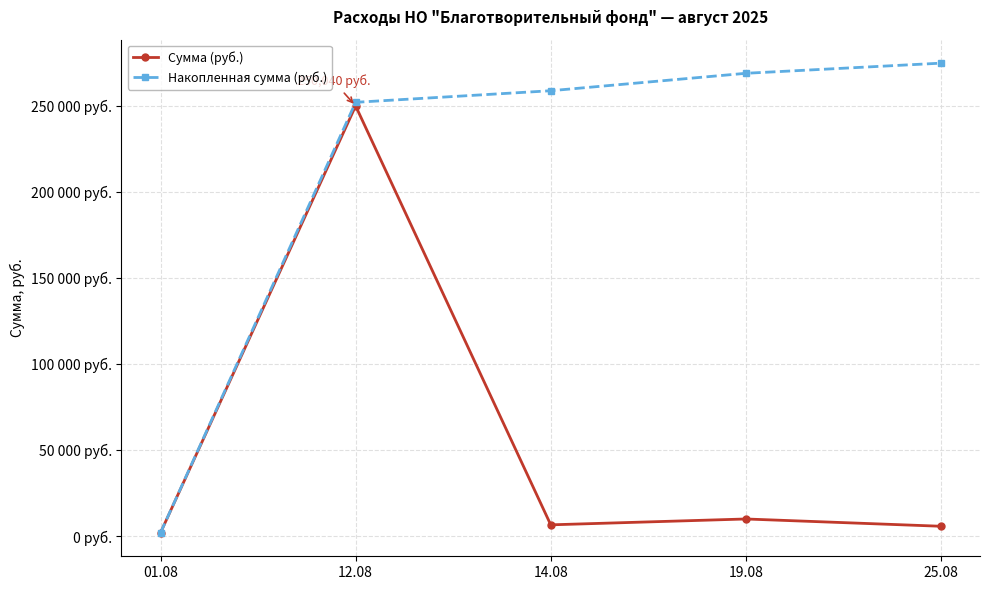

Reading right to left, extract all data points from this chart.

Сумма (руб.): 5895	10126	6725	250040	2100
Накопленная сумма (руб.): 274886	268991	258865	252140	2100